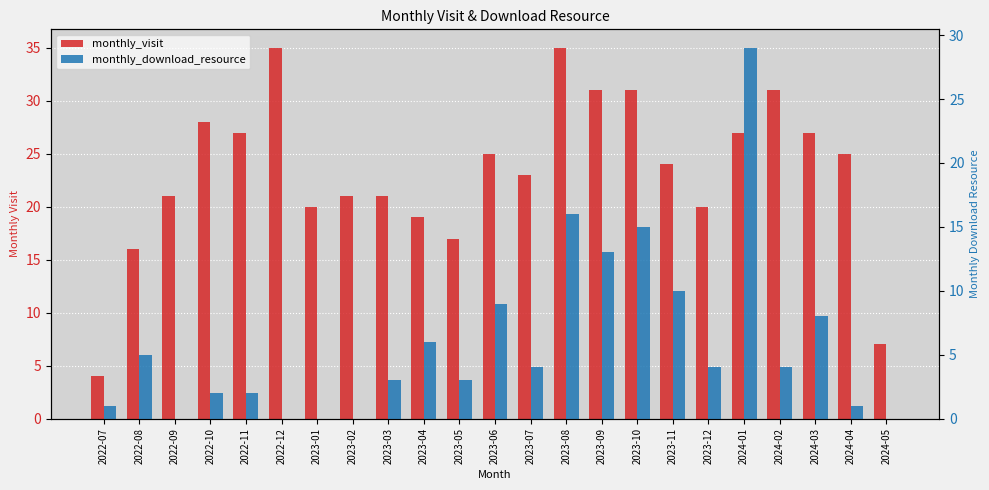

What is the average value of the monthly_download_resource series?

6